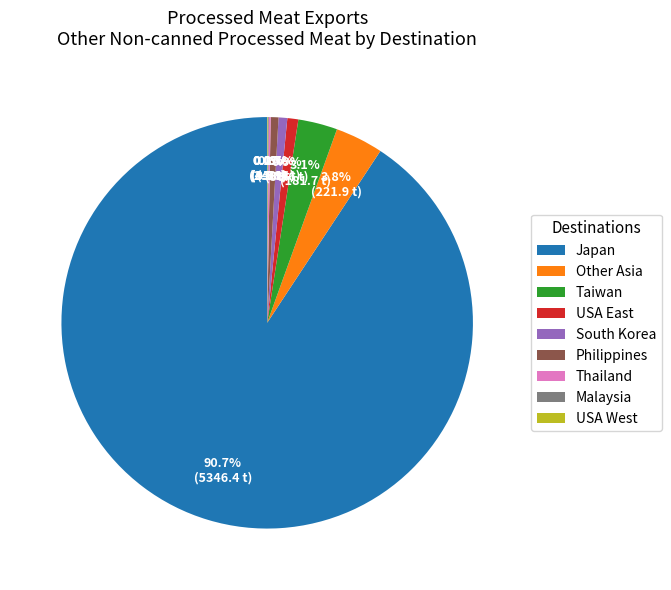

To the nearest percent, what is the average slice percentage?

11%